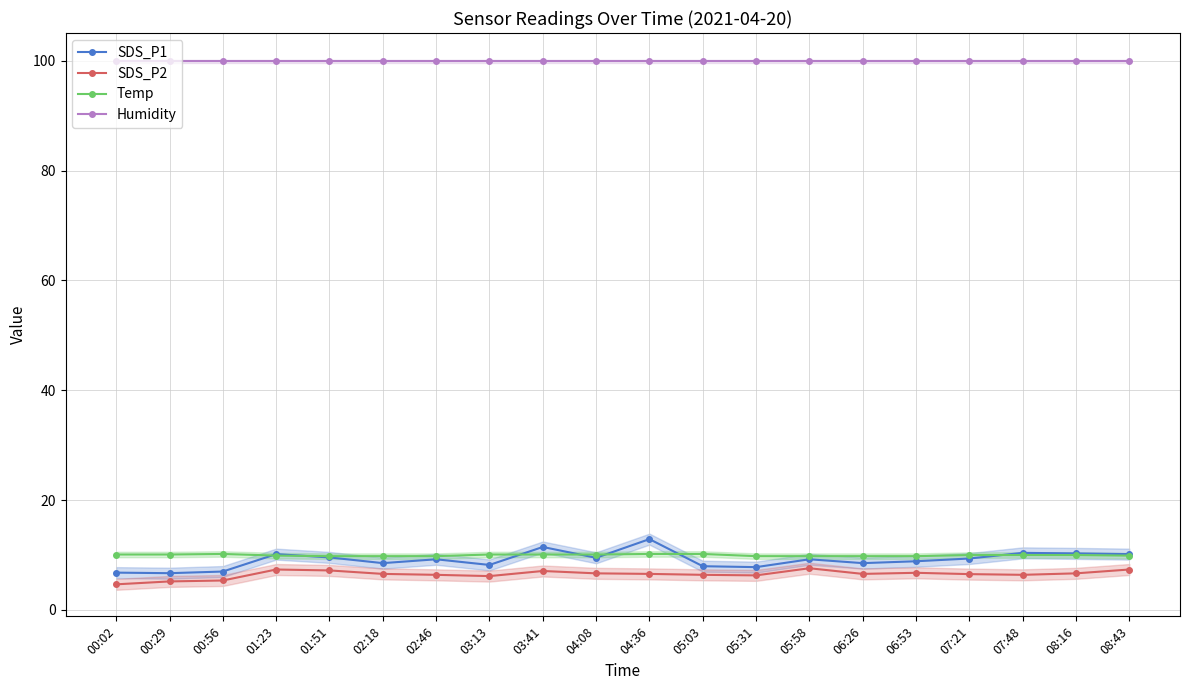

Where is the first local minimum for SDS_P2?

03:13